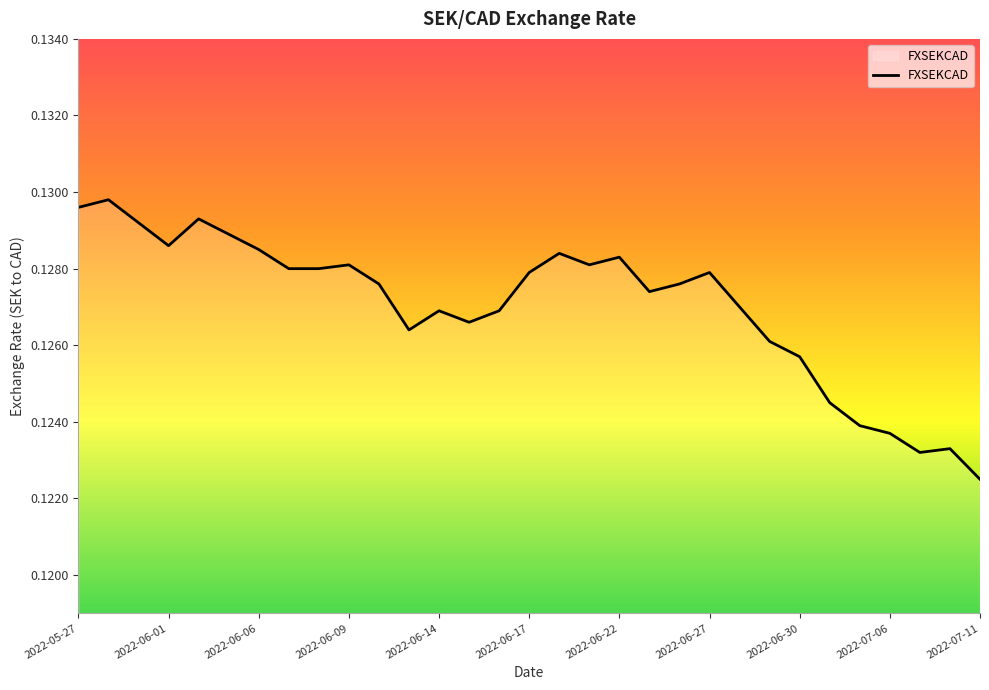

What is the maximum value shown in the chart?

0.1